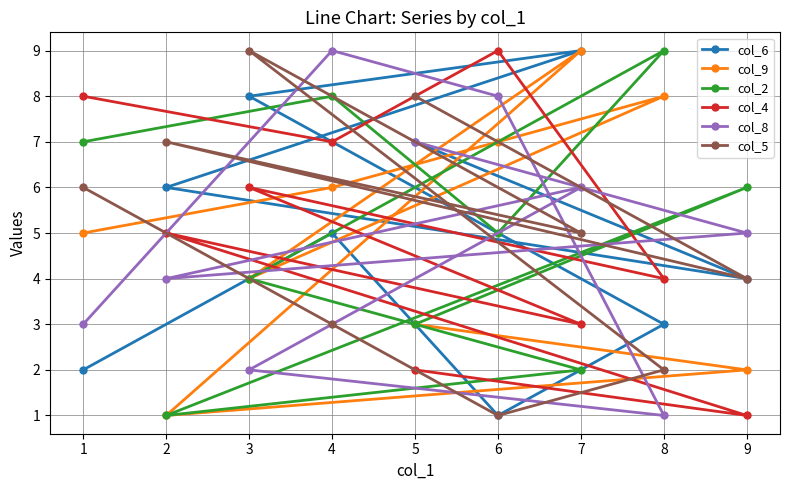

List the labels in order of col_2 value, smallest first.

2, 7, 5, 3, 6, 9, 1, 4, 8